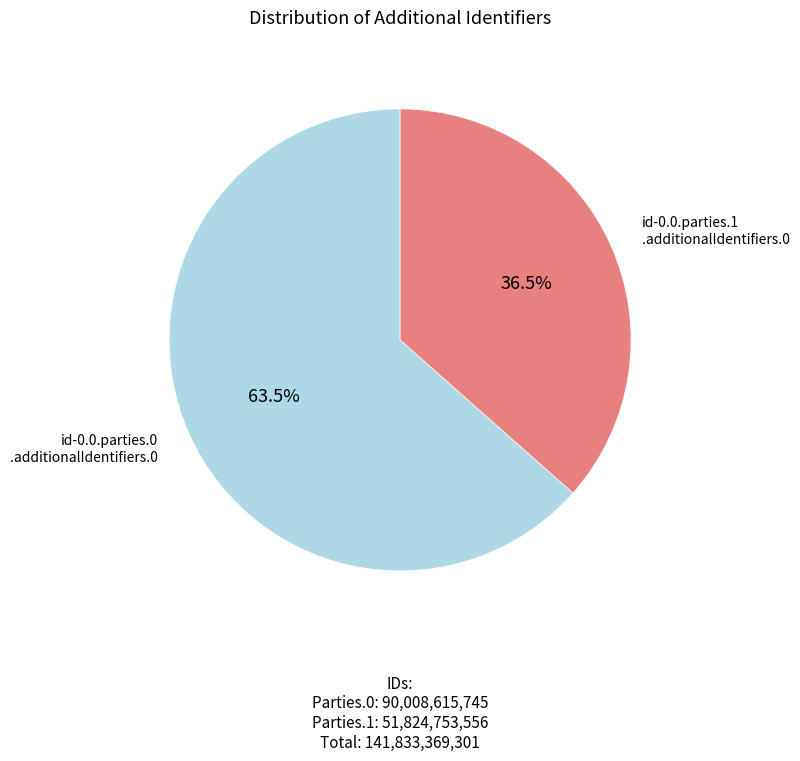

Is there any slice that represents more than half of the pie?

Yes